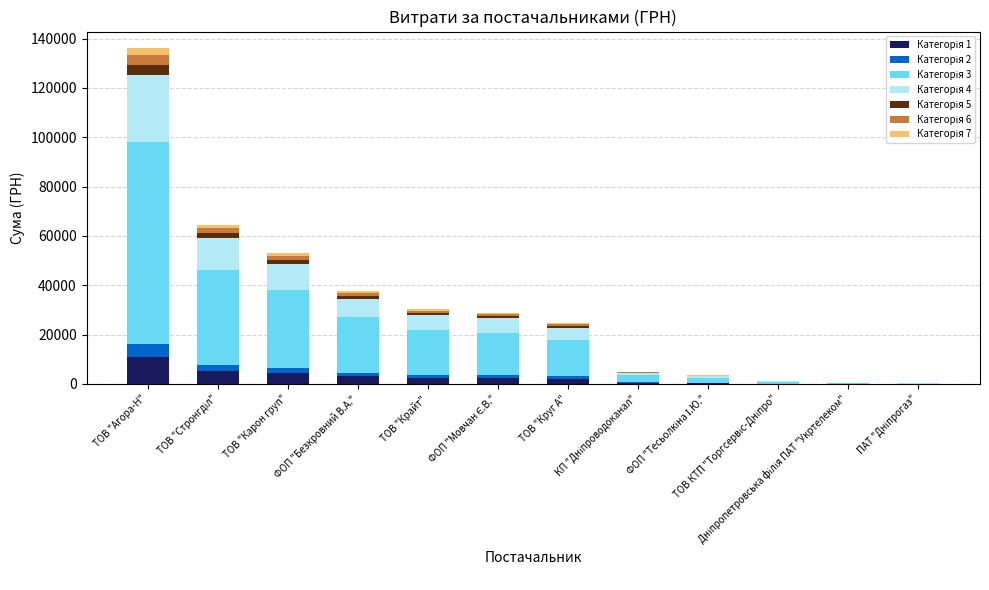

Does the chart contain stacked bars?

Yes